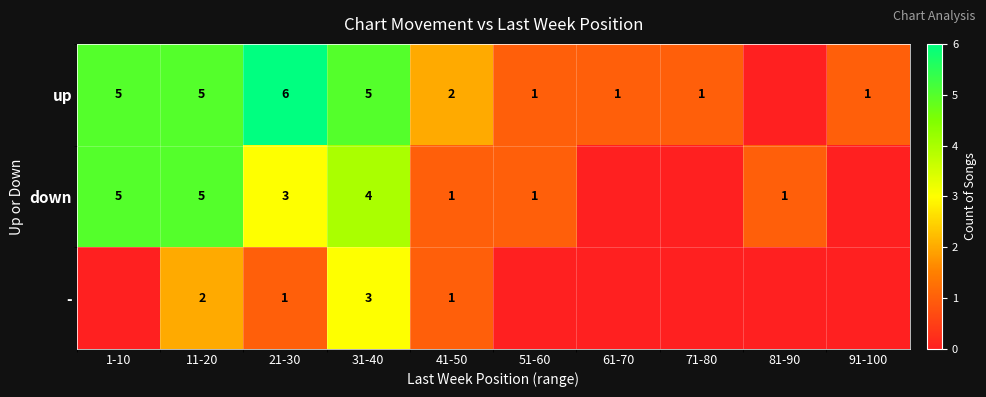

Is it true that down equals 5 at 1-10?

True